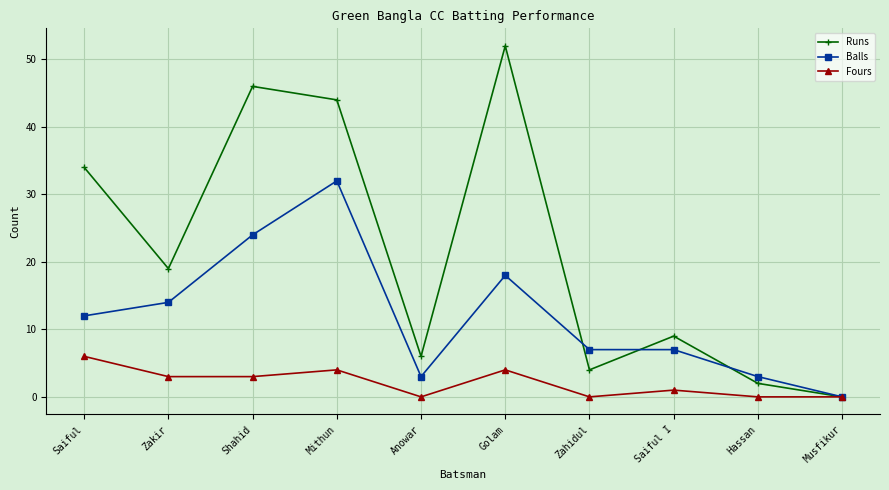

Where is the first local minimum for Runs?

Zakir